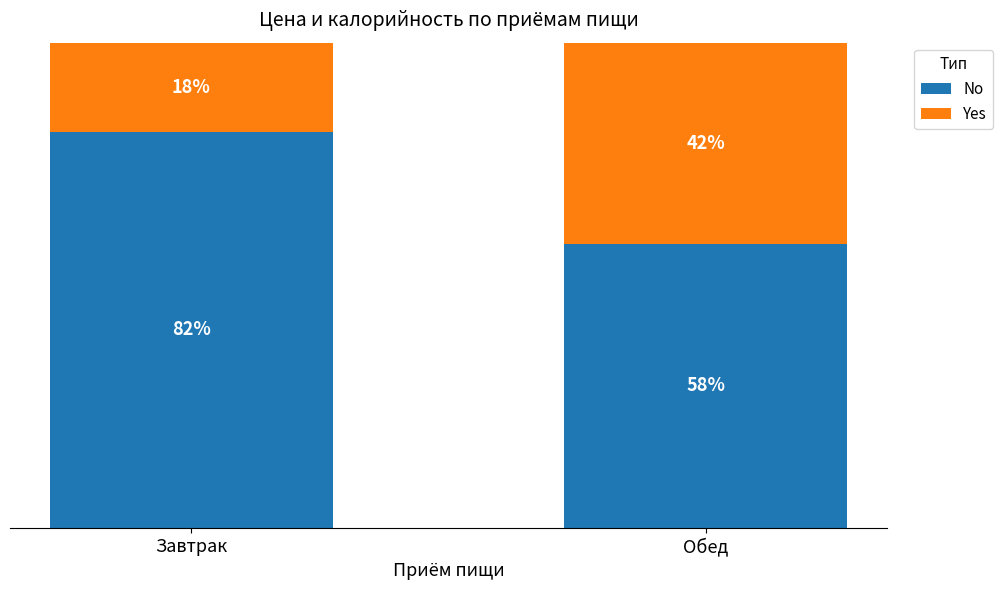

What is the sum of all No values?

140.1